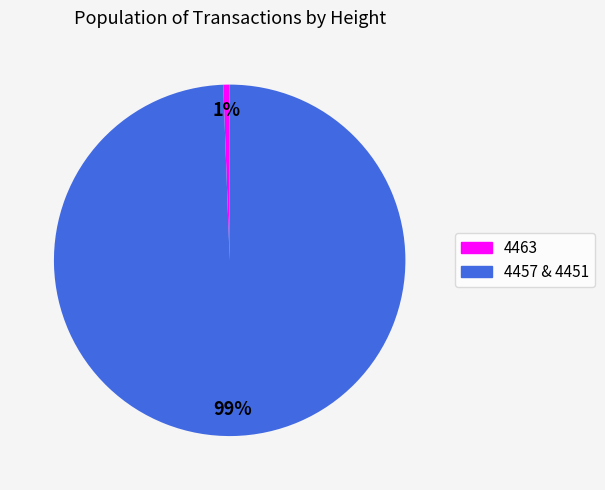

Between 4457 & 4451 and 4463, which is larger?

4457 & 4451